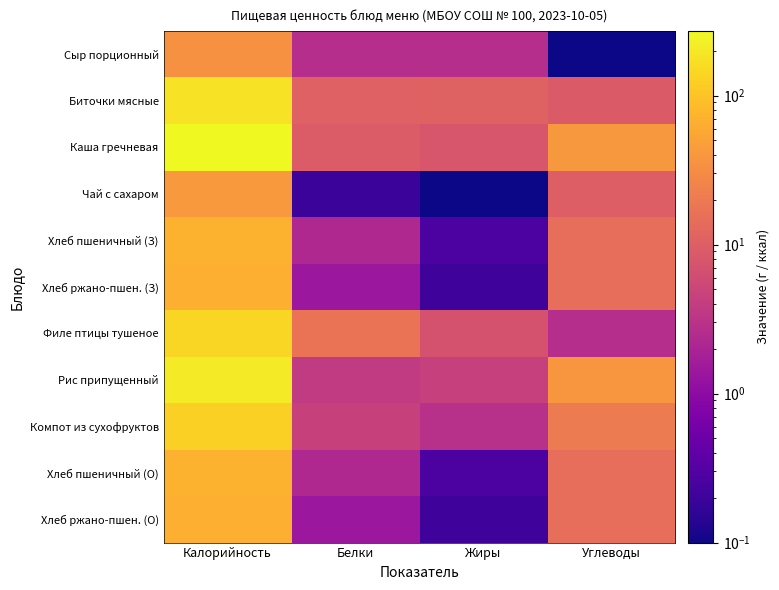

Which has a higher value, Калорийность or Белки?

Калорийность